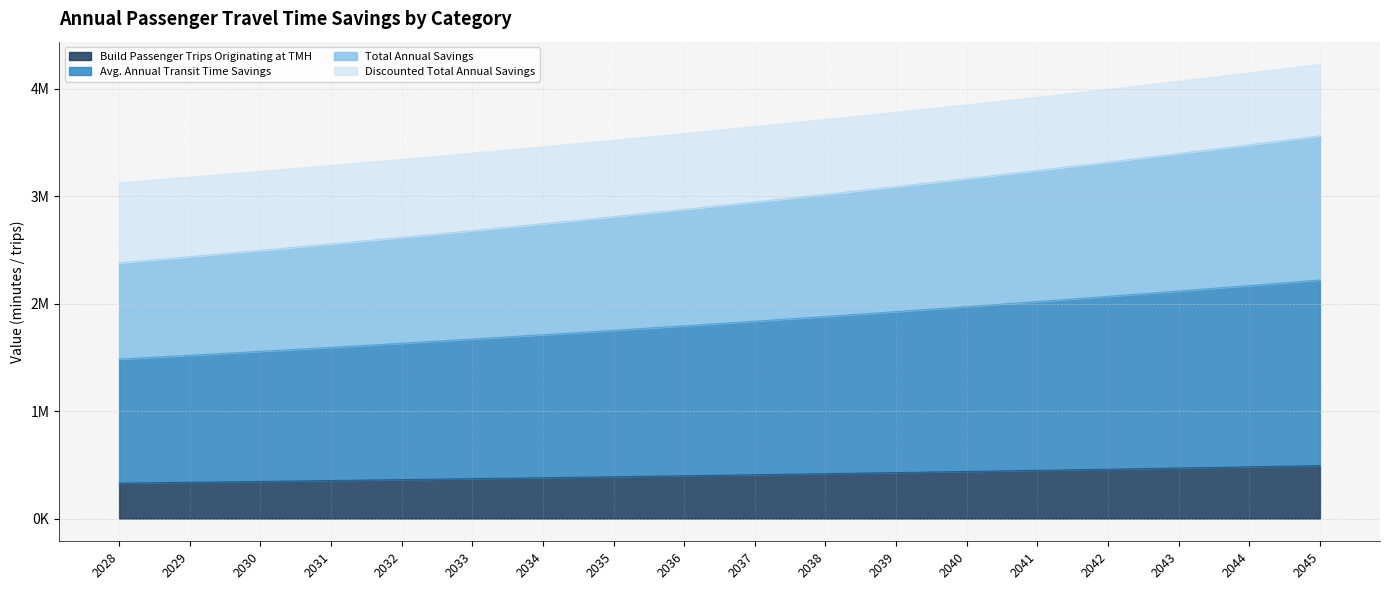

Does the chart have visible grid lines?

Yes